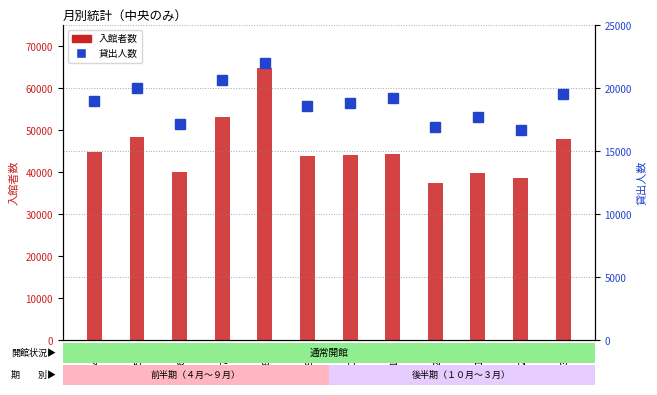

Reading left to right, transcribe all the data shown in this chart.

入館者数: 44662	48313	39986	53133	64719	43852	44163	44389	37484	39657	38614	47760
貸出人数: 18977	20007	17142	20603	21967	18590	18813	19217	16905	17734	16647	19563